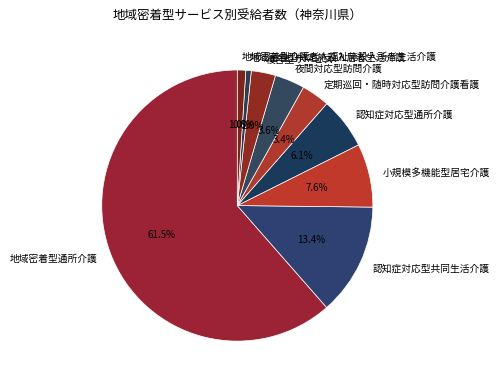

Approximately how many times larger is the value at 地域密着型特定施設入居者生活介護 compared to 定期巡回・随時対応型訪問介護看護?

0.2